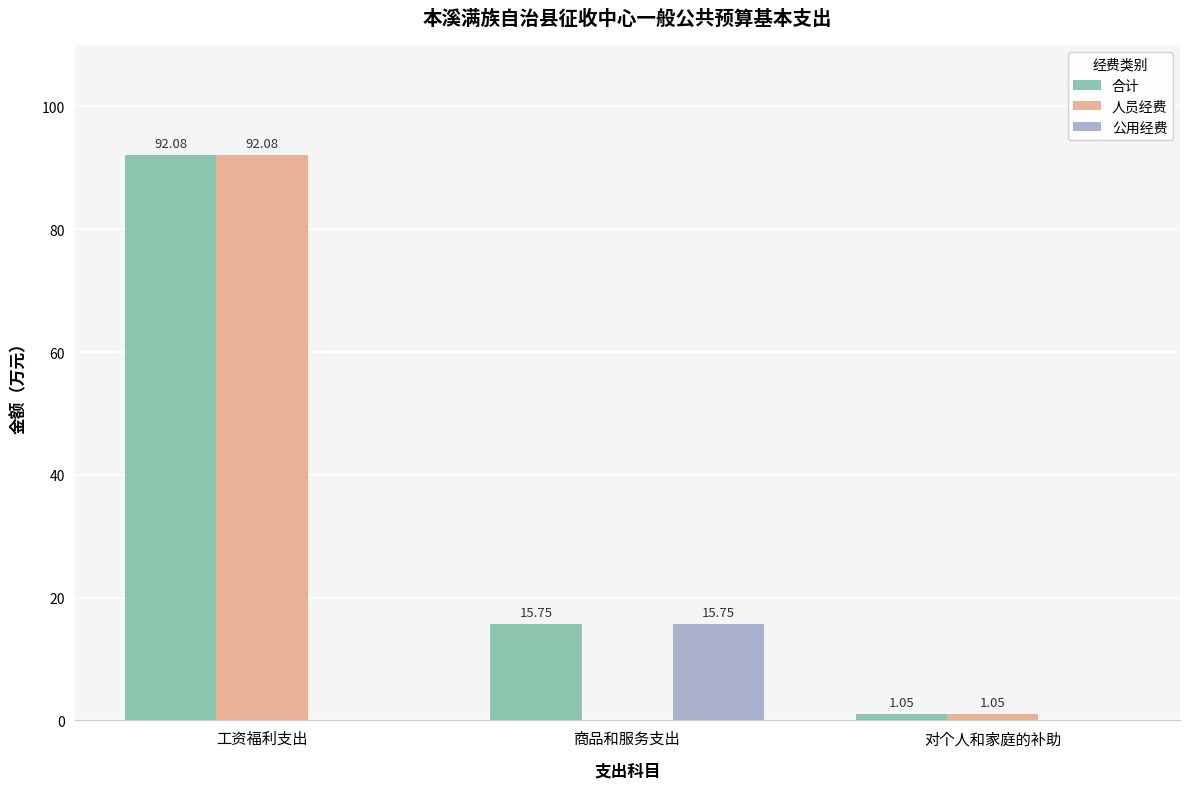

At which label does 合计 first exceed 15?

工资福利支出